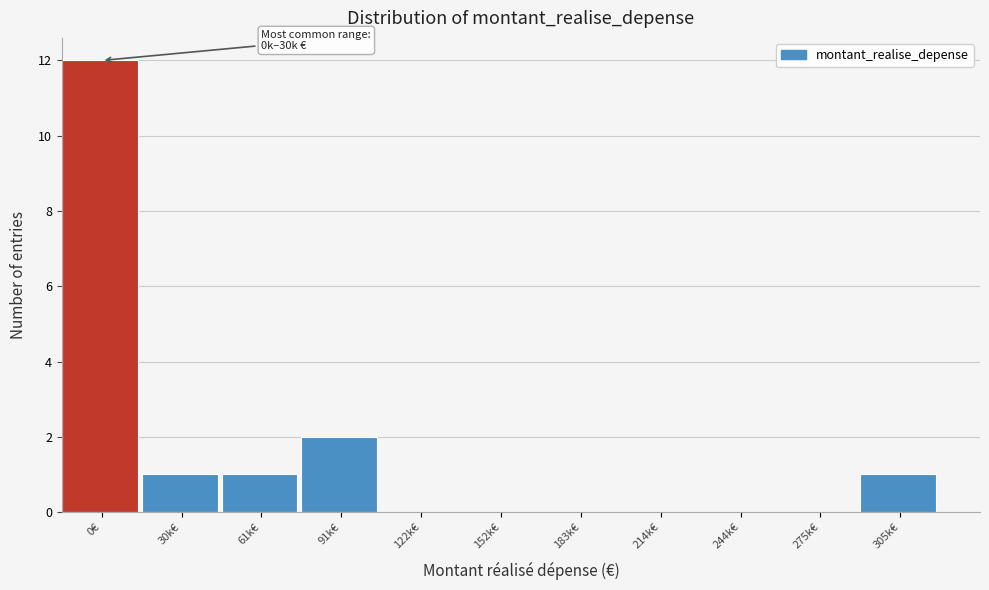

Reading right to left, extract all data points from this chart.

305k€=1	275k€=0	244k€=0	214k€=0	183k€=0	152k€=0	122k€=0	91k€=2	61k€=1	30k€=1	0€=12